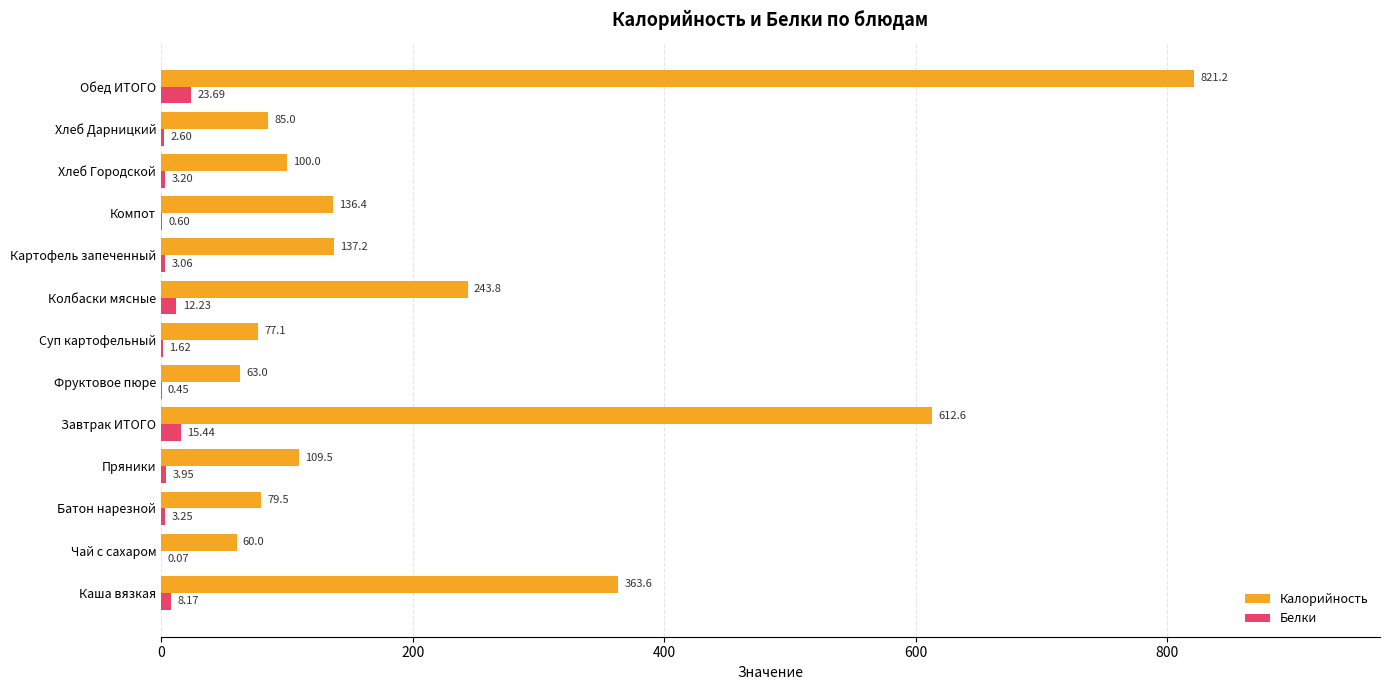

Where is Белки nearest to the value 11?

Колбаски мясные